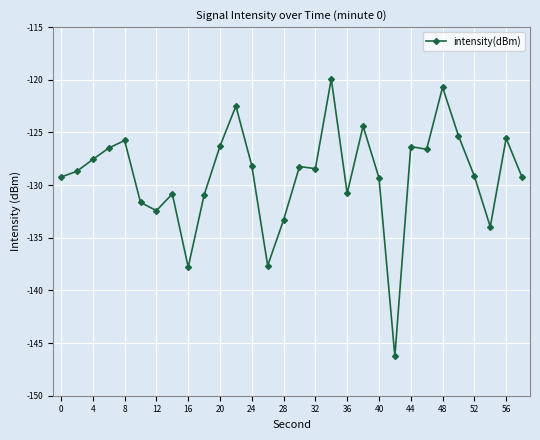

What is the greatest value displayed?

-119.9